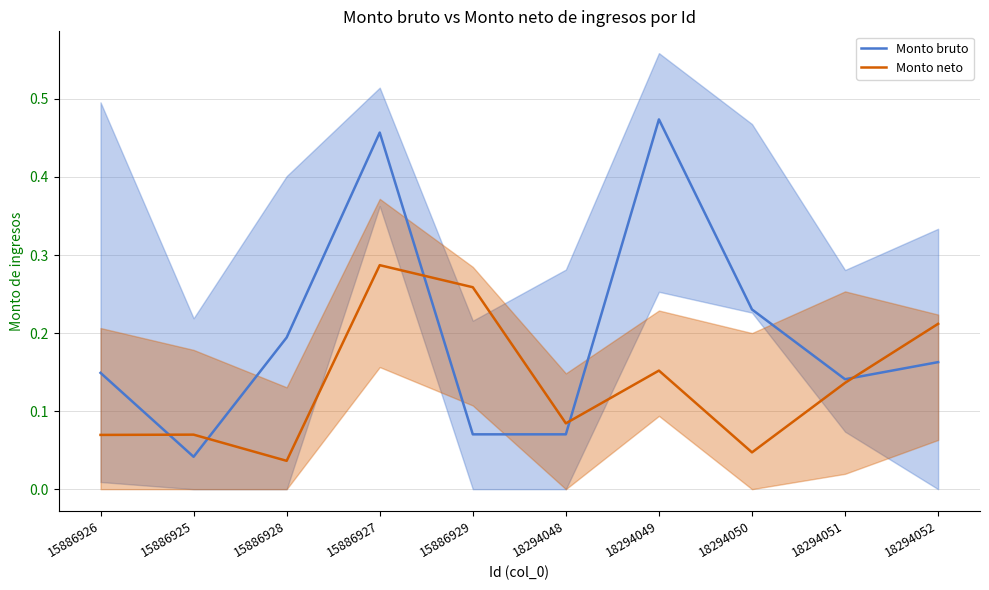

At how many categories does at least one series exceed 0?

10